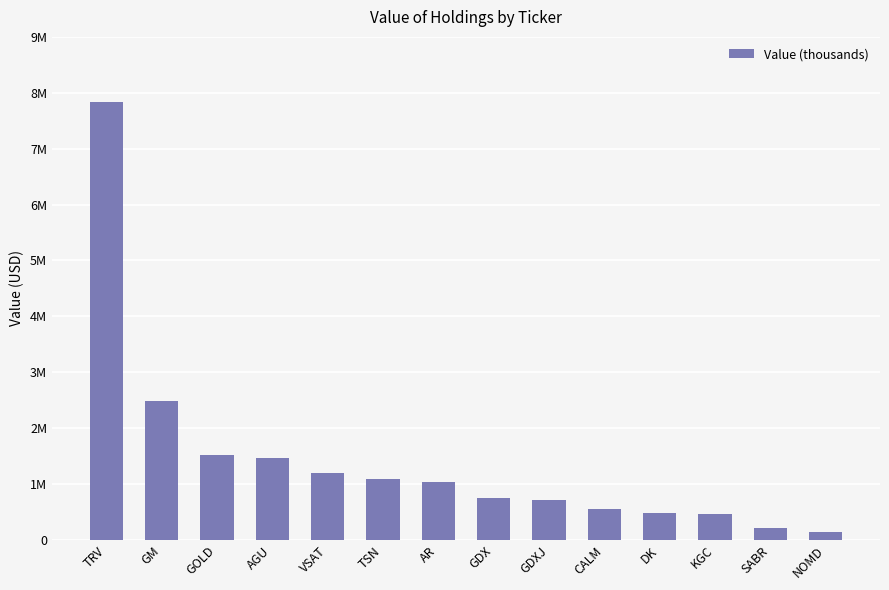

Approximately how many times larger is the value at GDXJ compared to GDX?

1.0